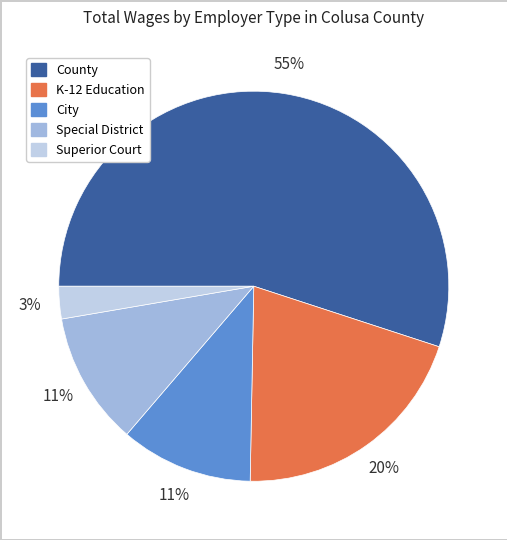

To the nearest percent, what is the difference between the County and K-12 Education slice percentages?

35%